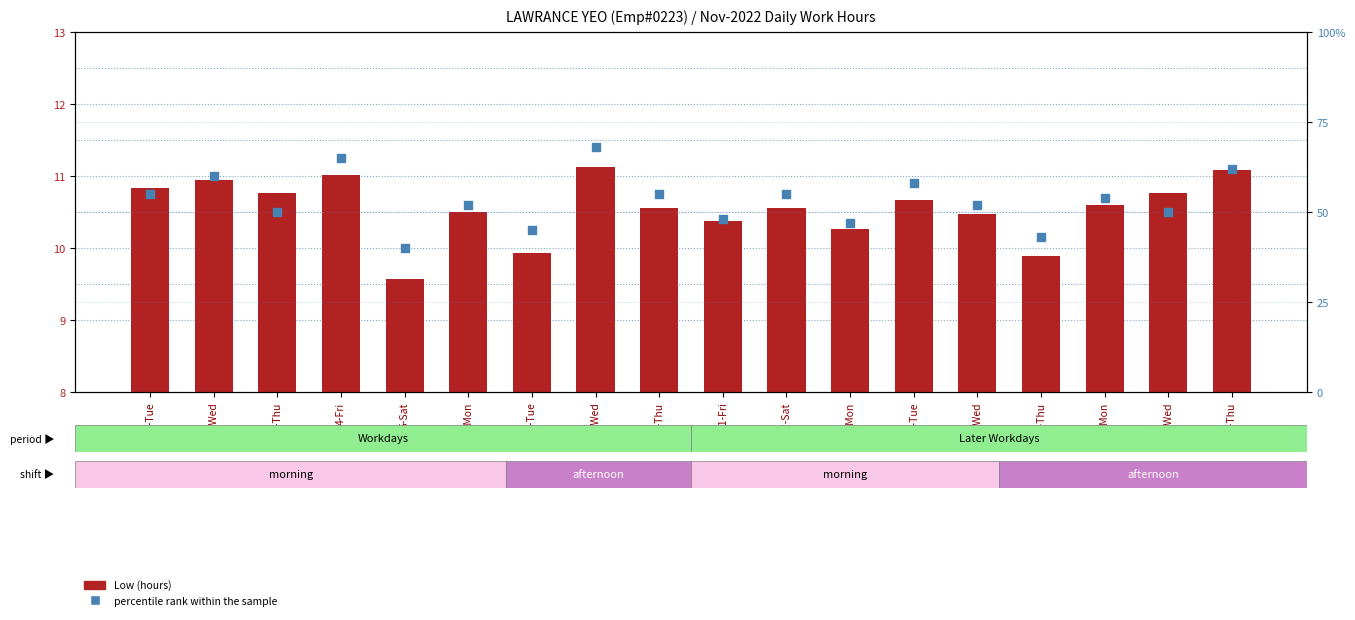

Which series contains the highest Y value?

percentile rank within the sample